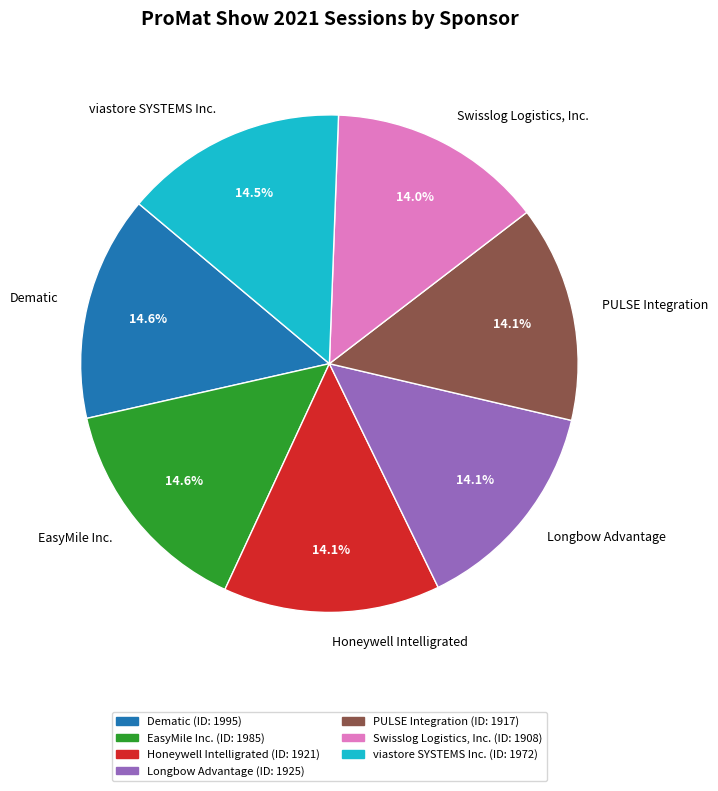

Does Longbow Advantage represent more than half of the total?

No